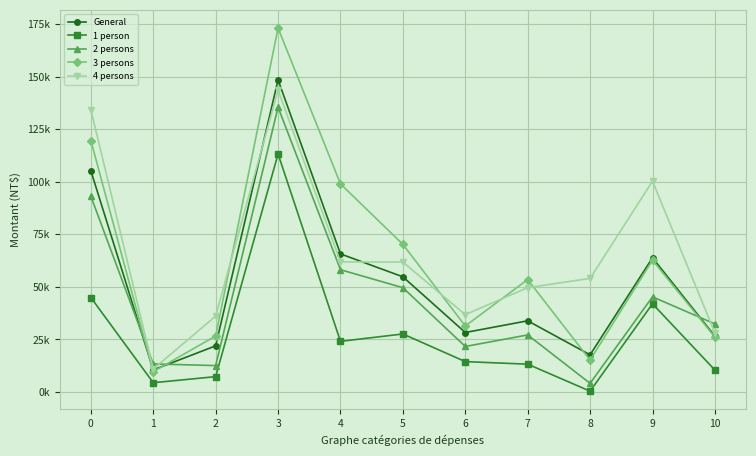

At which category is the sum across all series the highest?

3